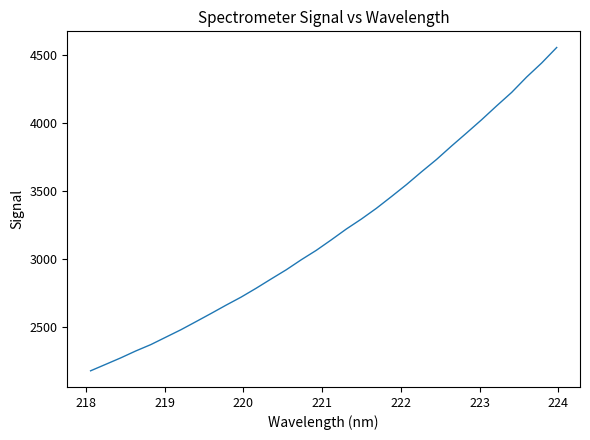

What is the difference between the maximum and minimum values?

2382.8